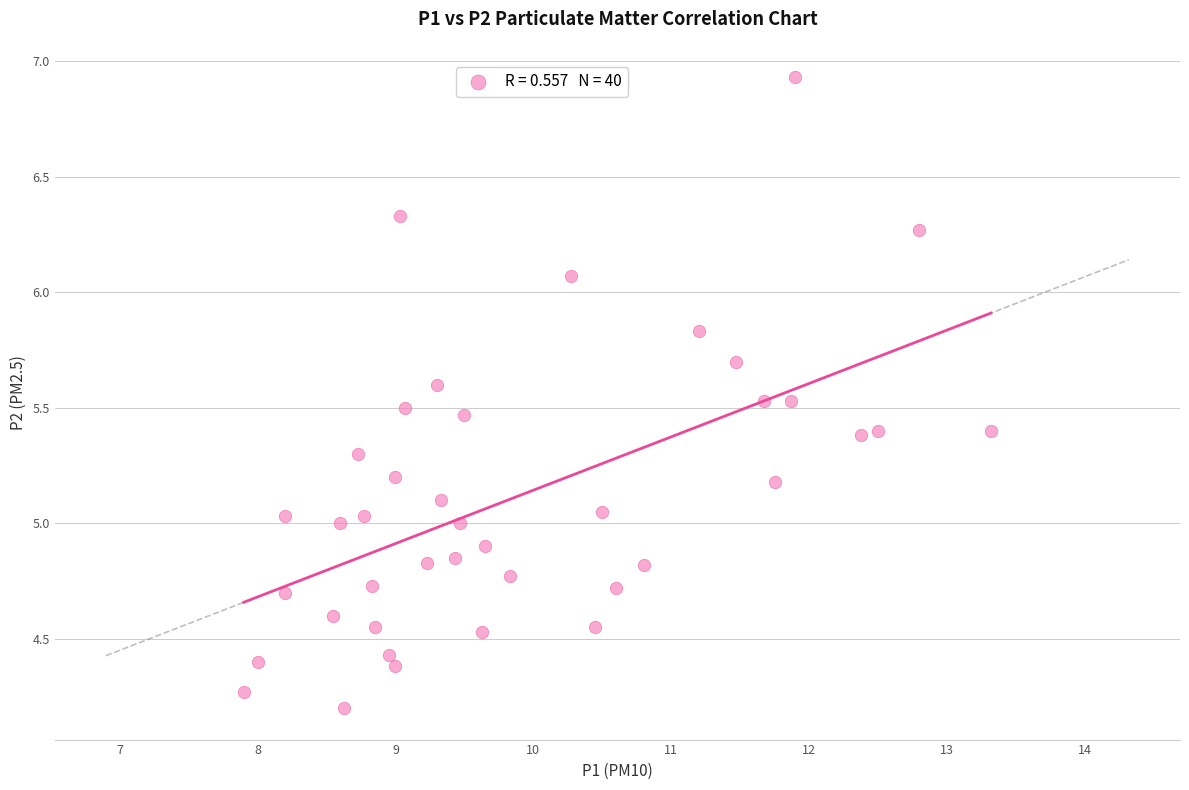

What is the range of X values (max minus min)?

5.4